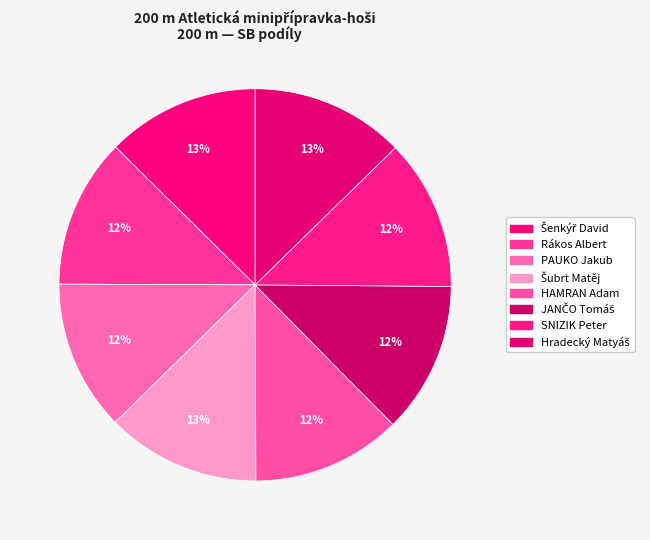

What is the smallest slice in the pie chart?

HAMRAN Adam